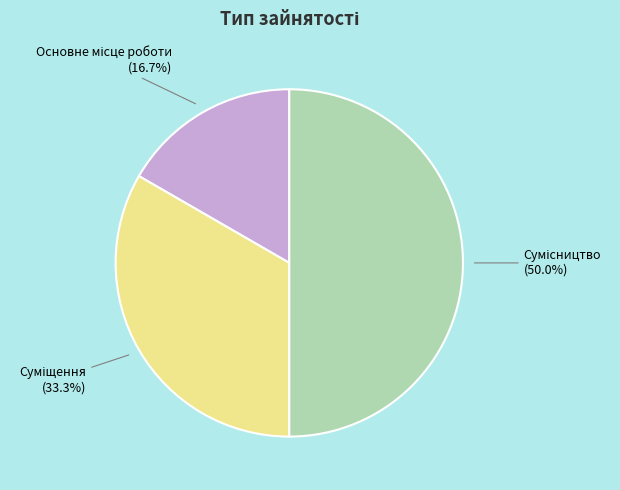

To the nearest percent, what portion does Сумісництво represent?

50%